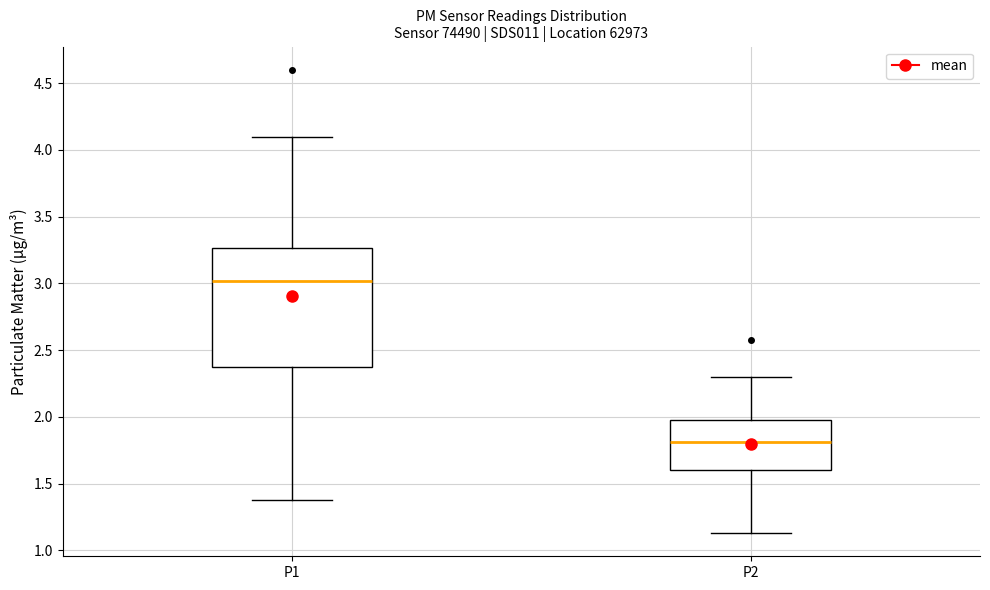

Reading left to right, transcribe this box plot: for each box, give where its median line is, the range the box spans, and where its two whiskers end, as read against the y-axis. The values are not printed on the chart, so give them approximately, as read against the axis.

P1: median 3.00, box 2.35 to 3.25, whiskers 1.40 to 4.10
P2: median 1.80, box 1.60 to 2.00, whiskers 1.15 to 2.30